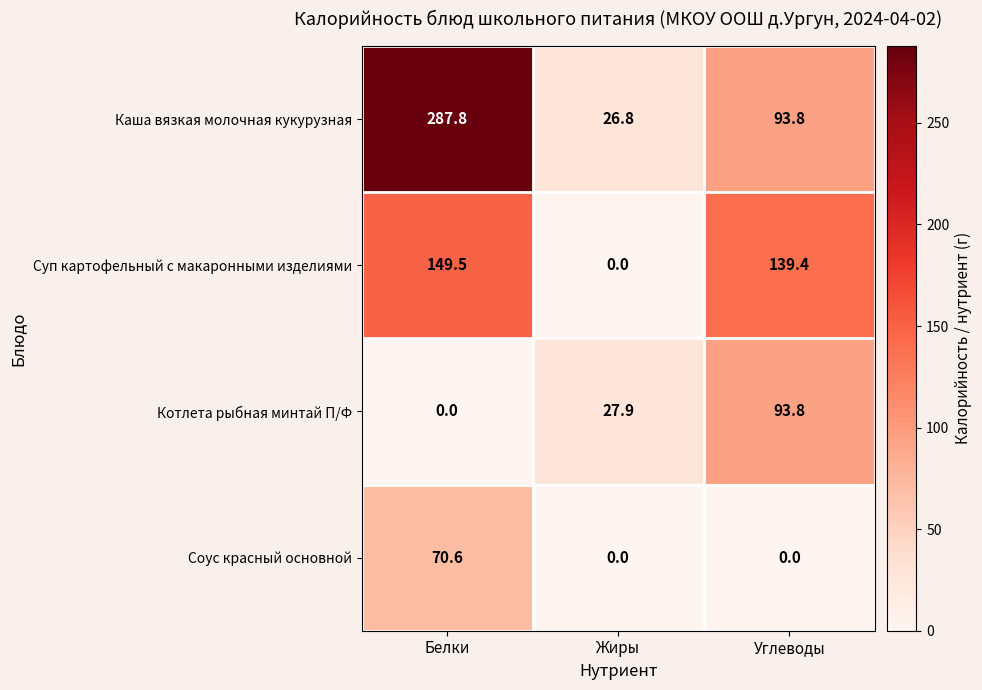

Which series has the largest total across all categories?

Каша вязкая молочная кукурузная